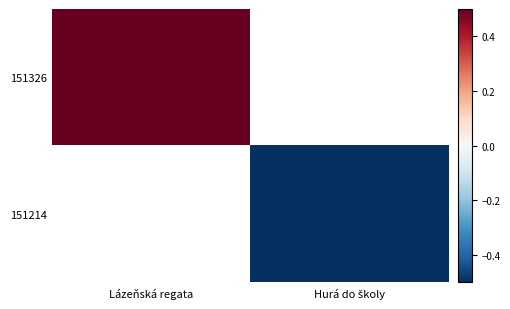

List the labels in order of 151326 value, smallest first.

Lázeňská regata, Hurá do školy